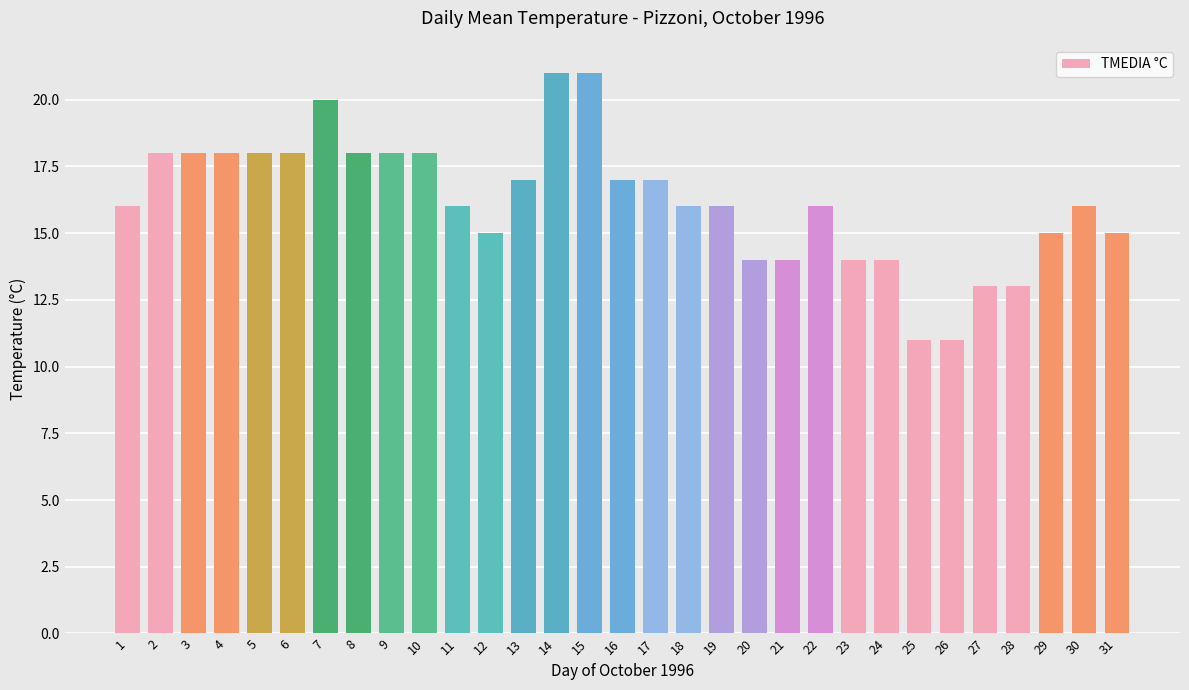

What is the change in value from 22 to 25?

-5